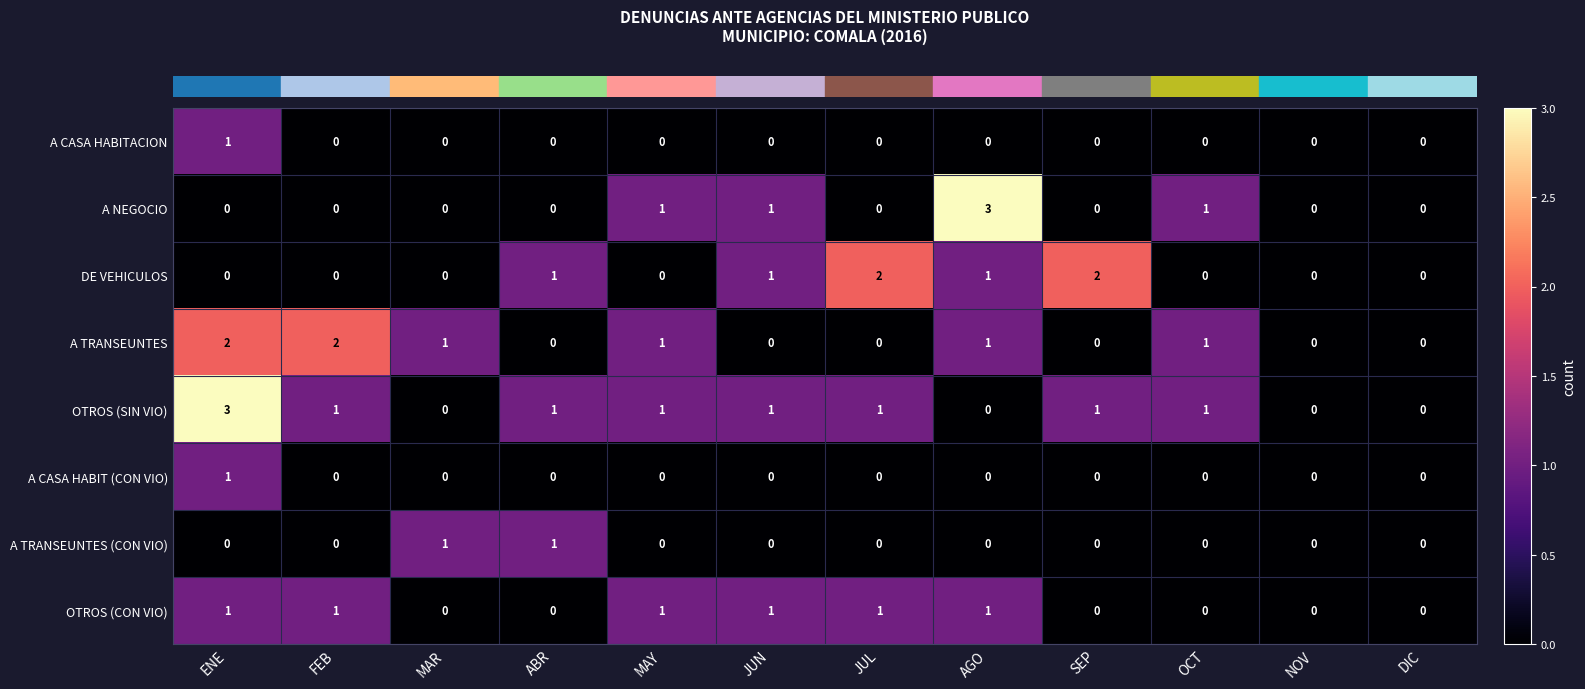

The OTROS (CON VIO) series shows 0 at JUN. True or false?

False